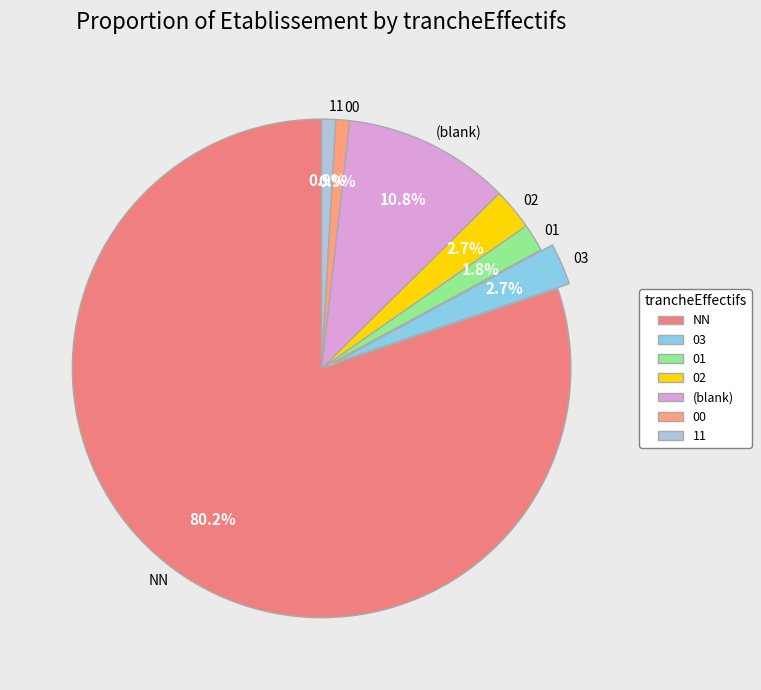

Does 03 account for over 50% of the chart?

No